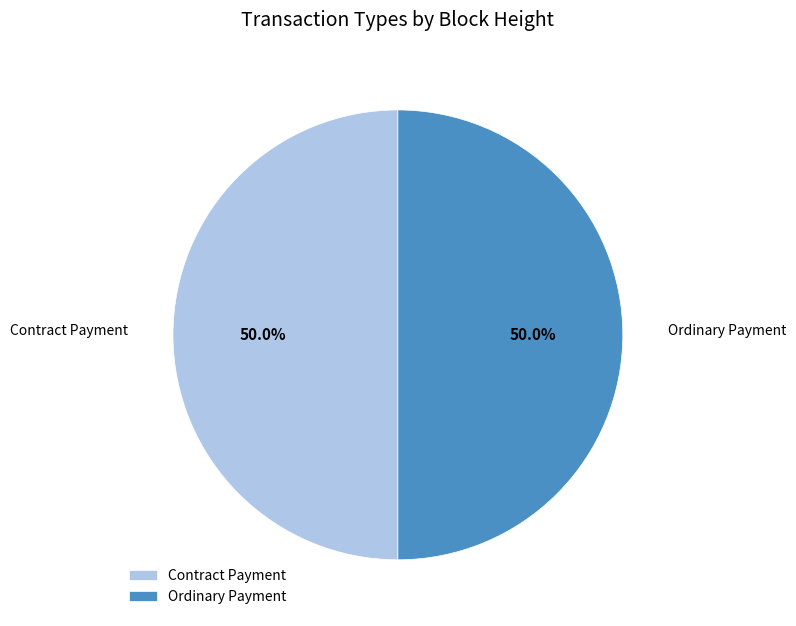

How much of the chart is everything except Ordinary Payment?

50.0%